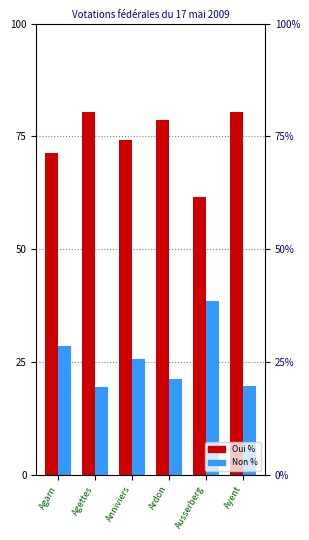

How many bars are there in each group?

2